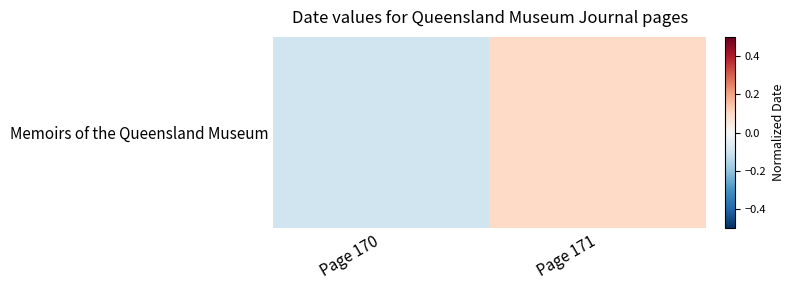

What is the minimum value shown in the chart?

-0.1